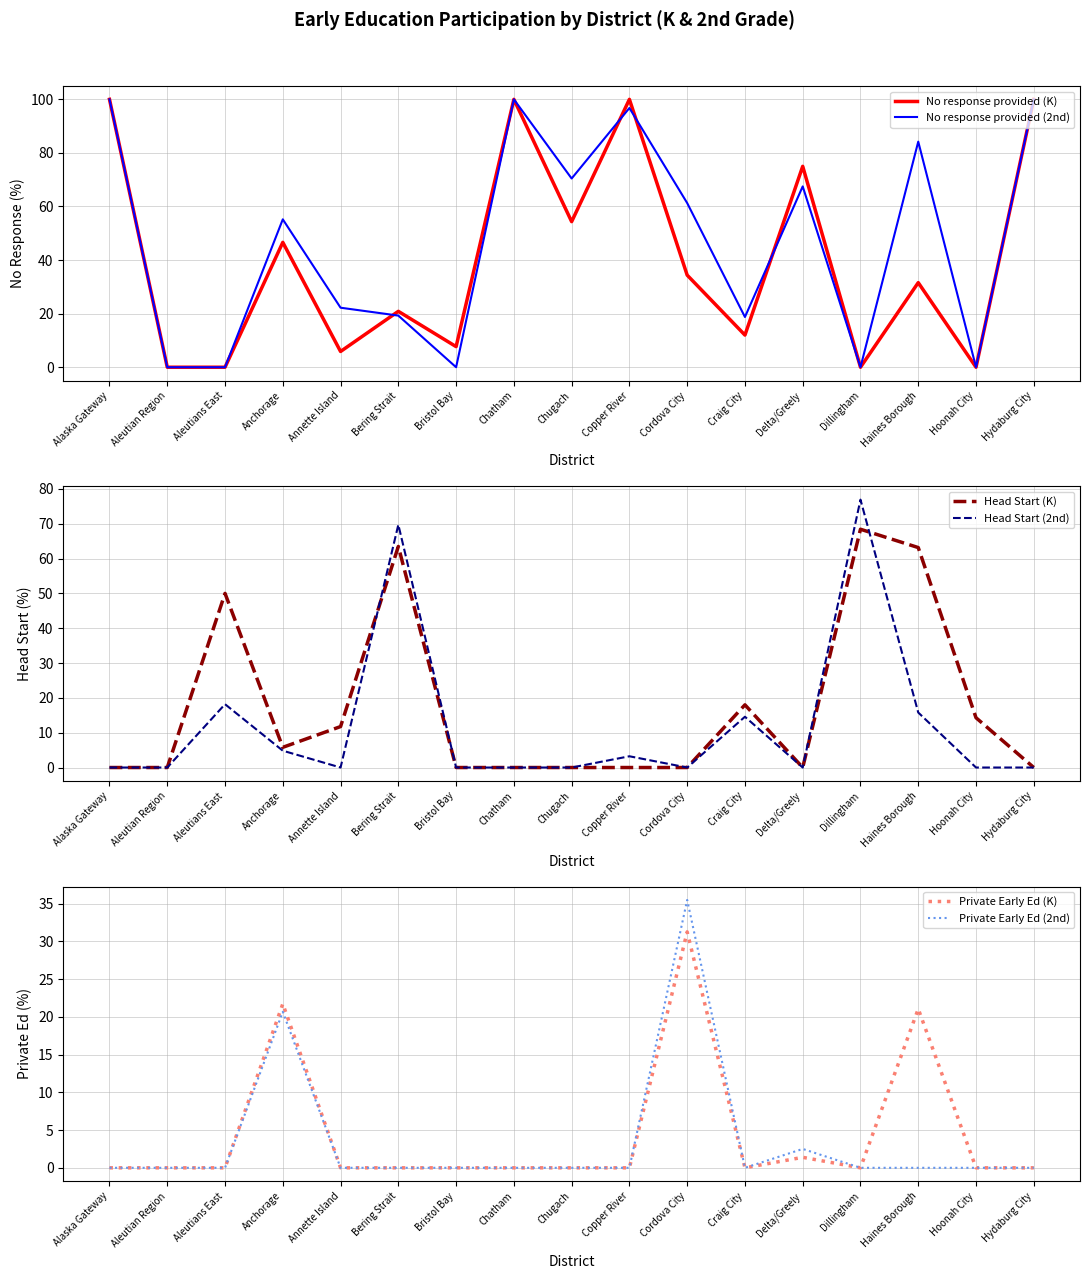

At which category does Head Start (2nd) reach its first local valley?

Annette Island